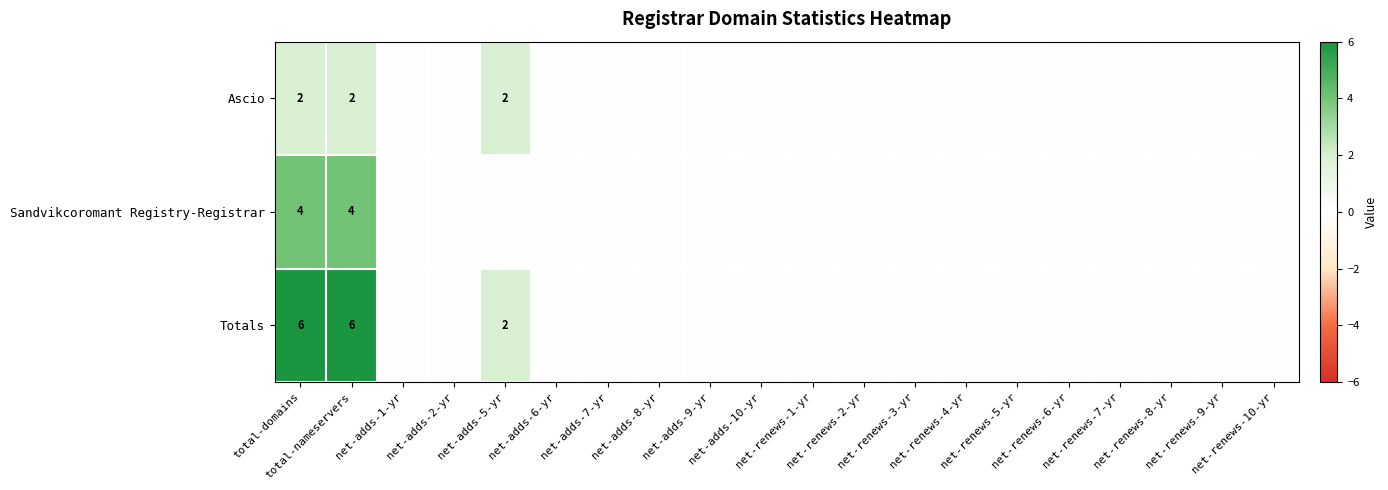

Rank the series by their maximum value, from lowest to highest.

Ascio, Sandvikcoromant Registry-Registrar, Totals